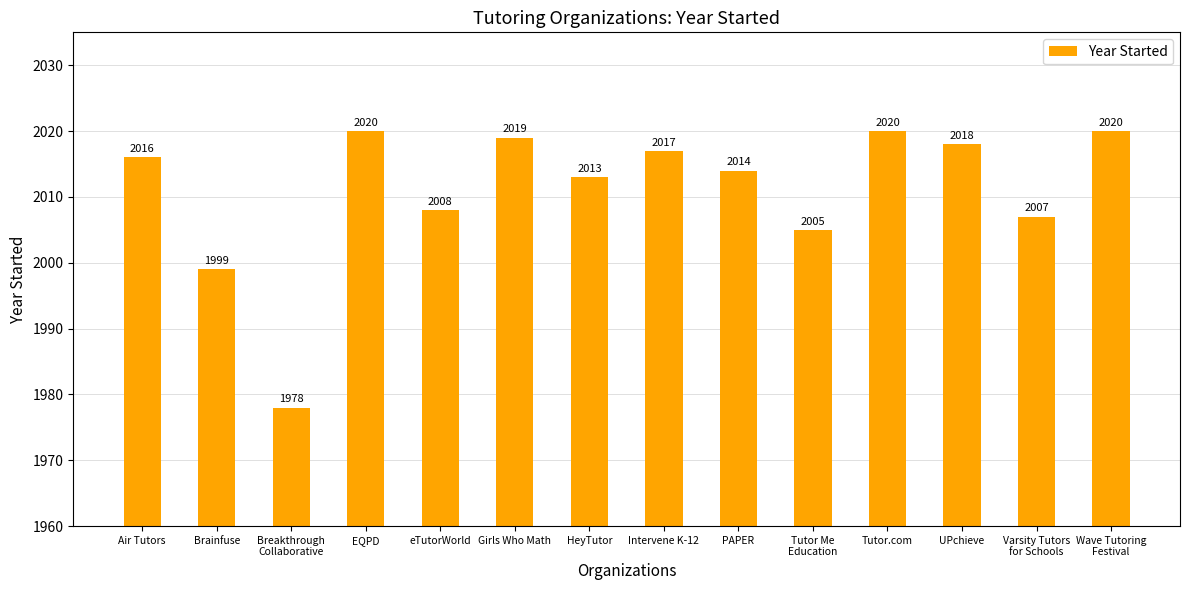

What is the greatest value displayed?

2020